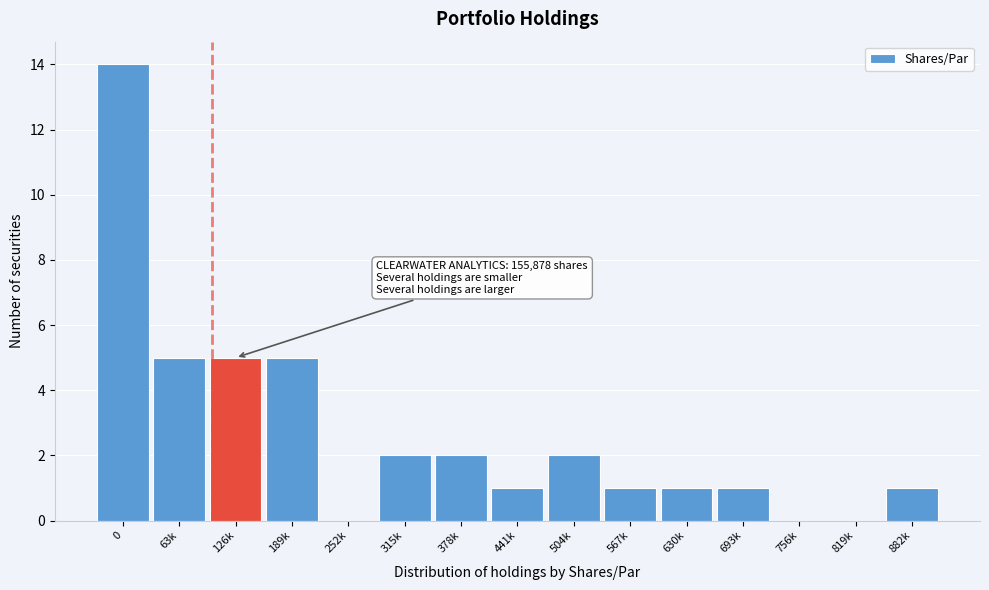

Reading right to left, extract all data points from this chart.

882k=1	819k=0	756k=0	693k=1	630k=1	567k=1	504k=2	441k=1	378k=2	315k=2	252k=0	189k=5	126k=5	63k=5	0=14